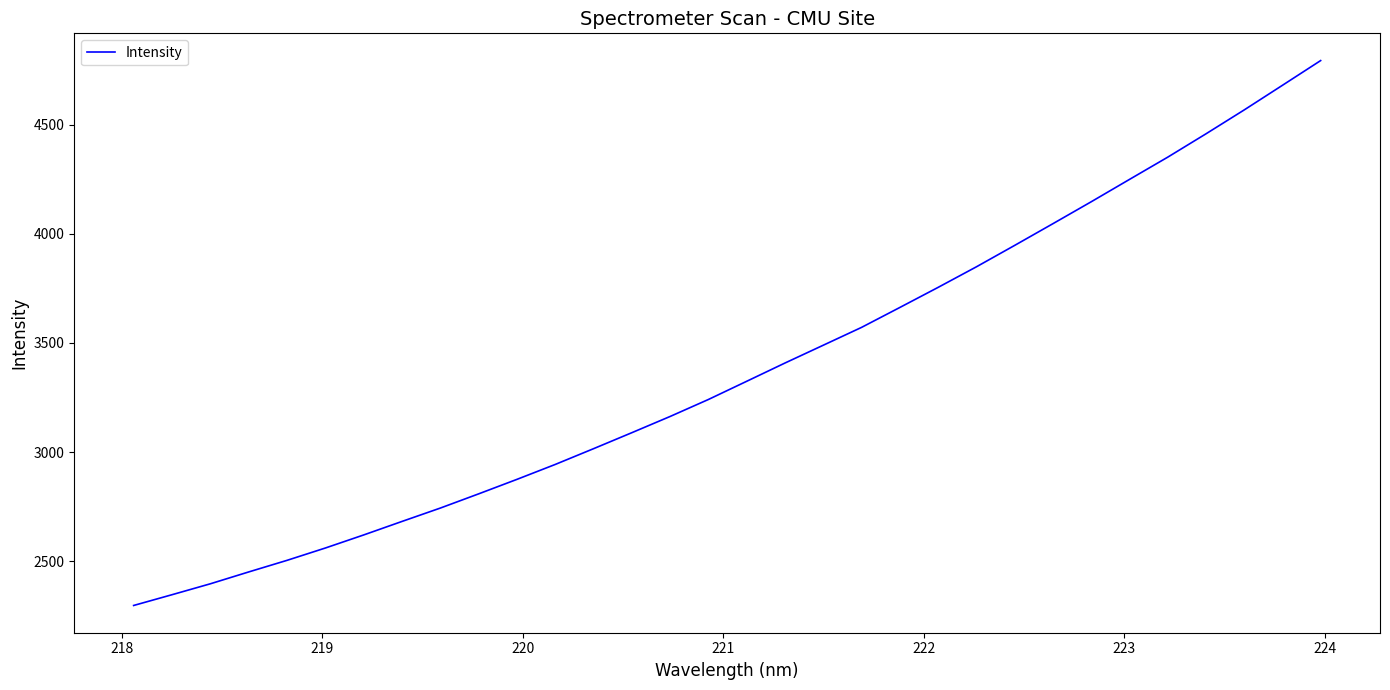

Does the chart display data point markers on the line(s)?

No